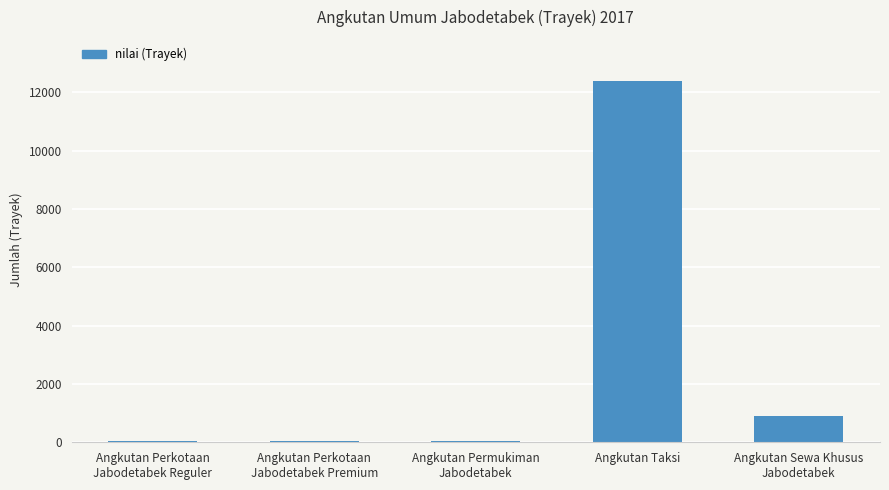

True or false: the data shows 12409 at Angkutan Taksi.

True